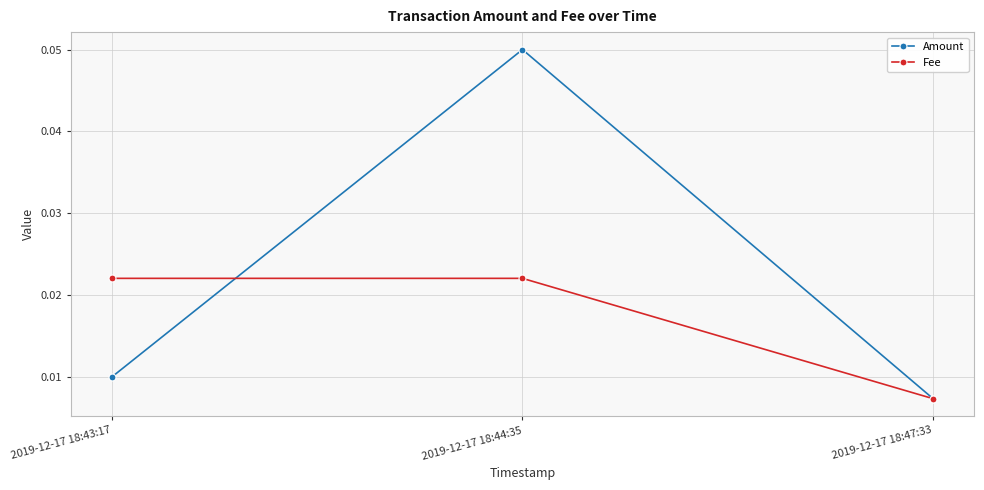

List the series in order of their overall mean, highest first.

Amount, Fee